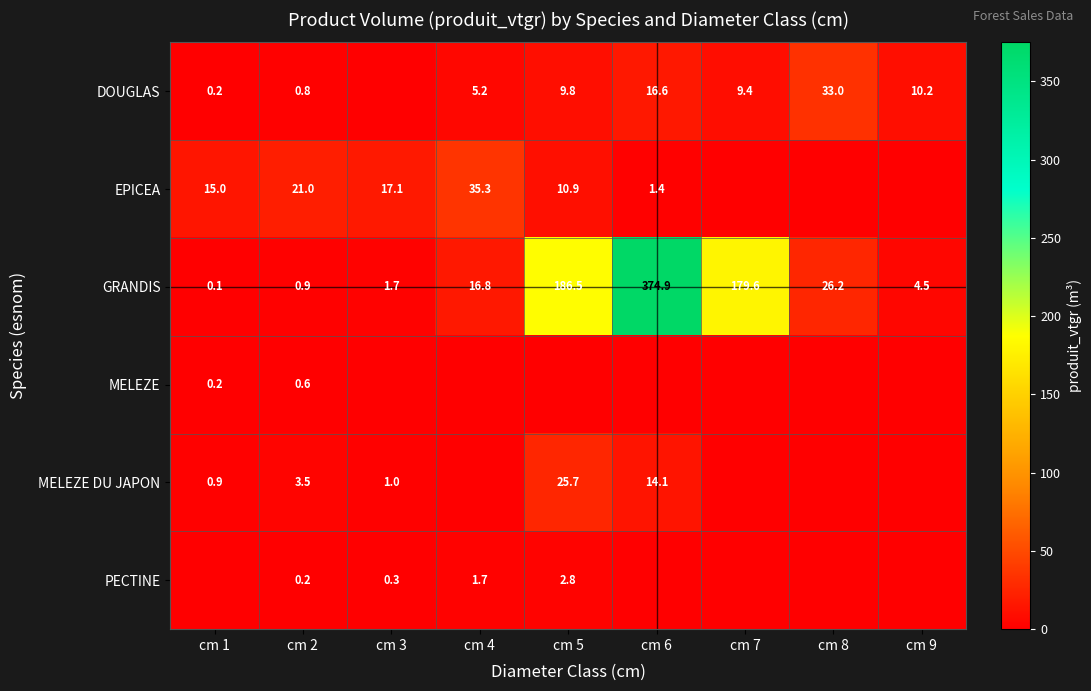

How many distinct data groups are displayed?

6